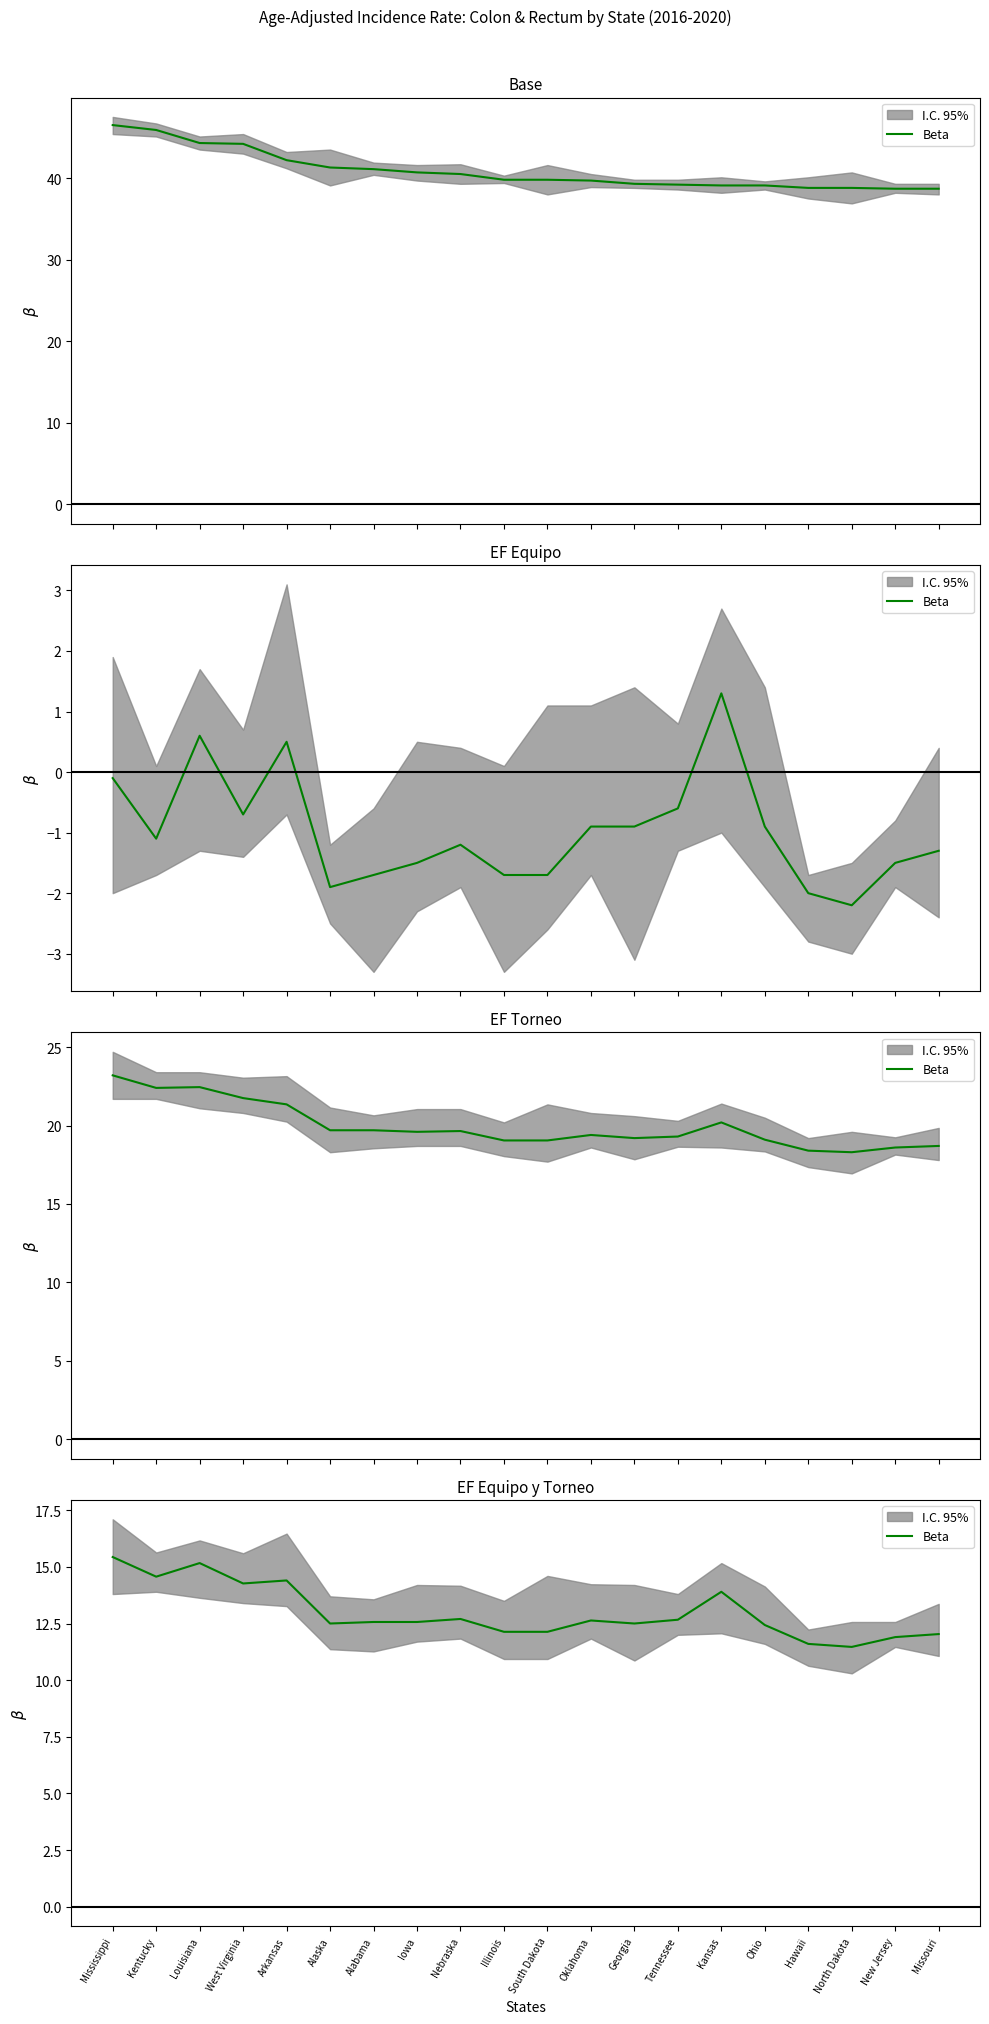

True or false: there are more than 2 points higher than both neighbors.

True